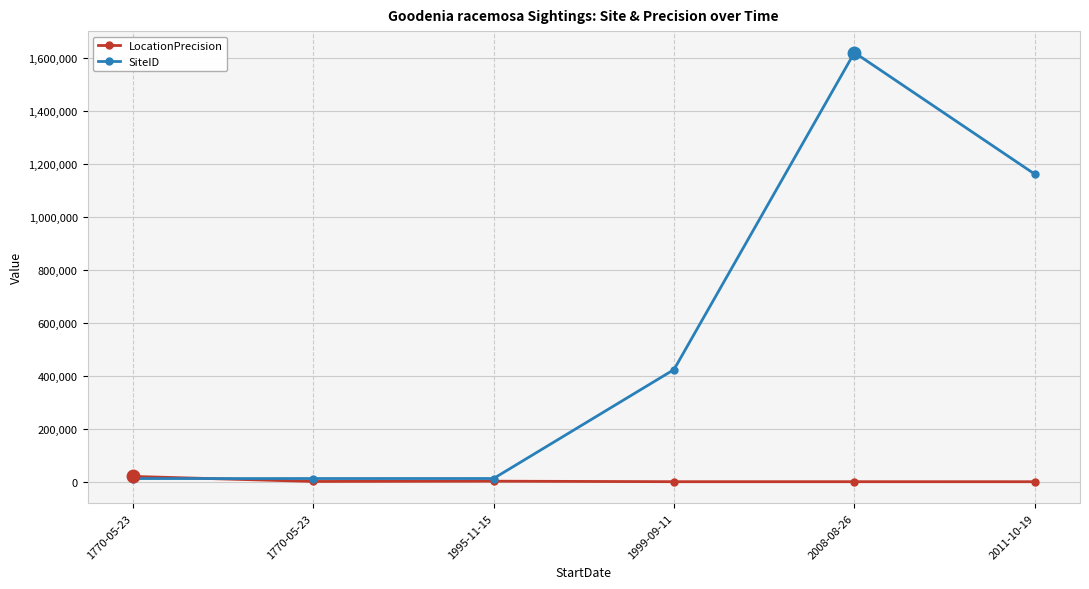

How many values in the LocationPrecision series are below 1000?

3